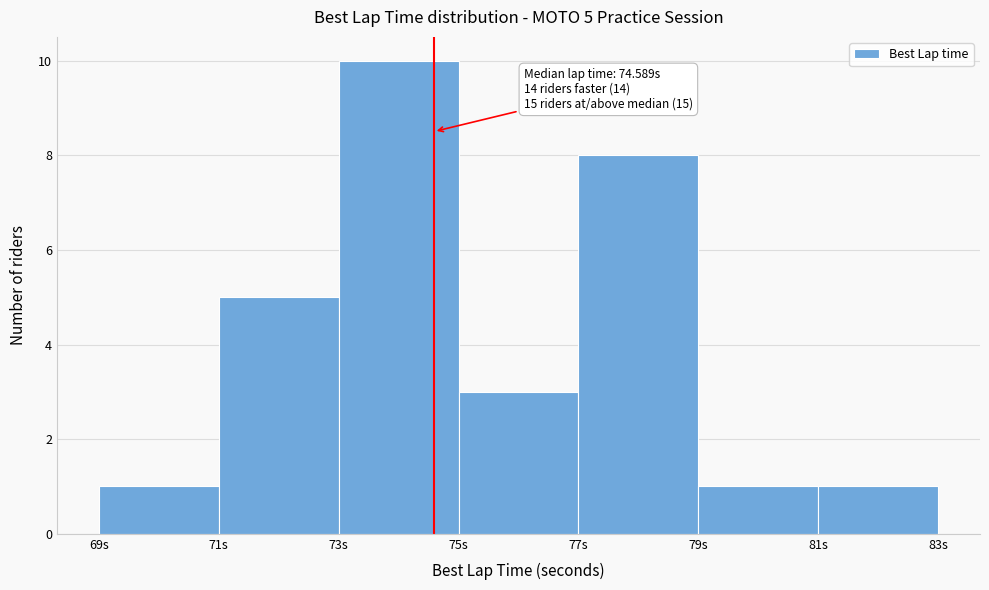

Which range on the x-axis has the tallest bar?

73 to 75